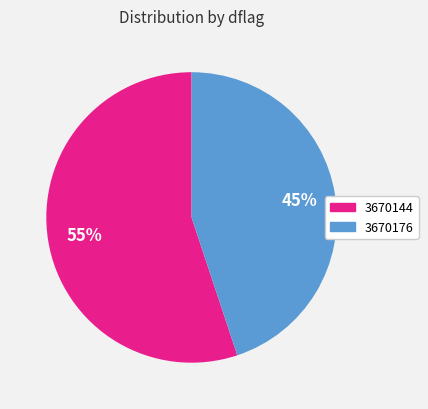

Which category accounts for the majority?

3670144